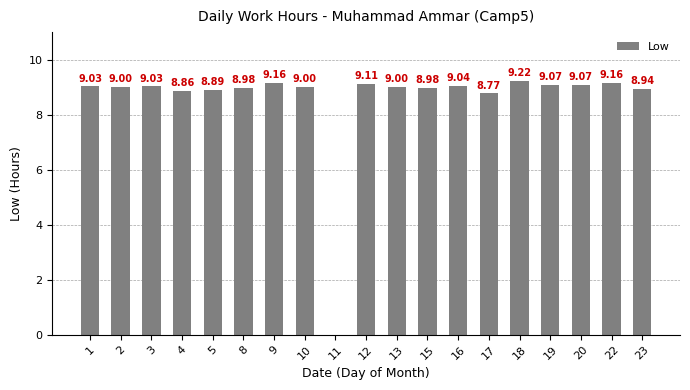

Reading left to right, list all the values displayed in this chart.

1=9.0	2=9.0	3=9.0	4=8.9	5=8.9	8=9.0	9=9.2	10=9.0	11=0.0	12=9.1	13=9.0	15=9.0	16=9.0	17=8.8	18=9.2	19=9.1	20=9.1	22=9.2	23=8.9